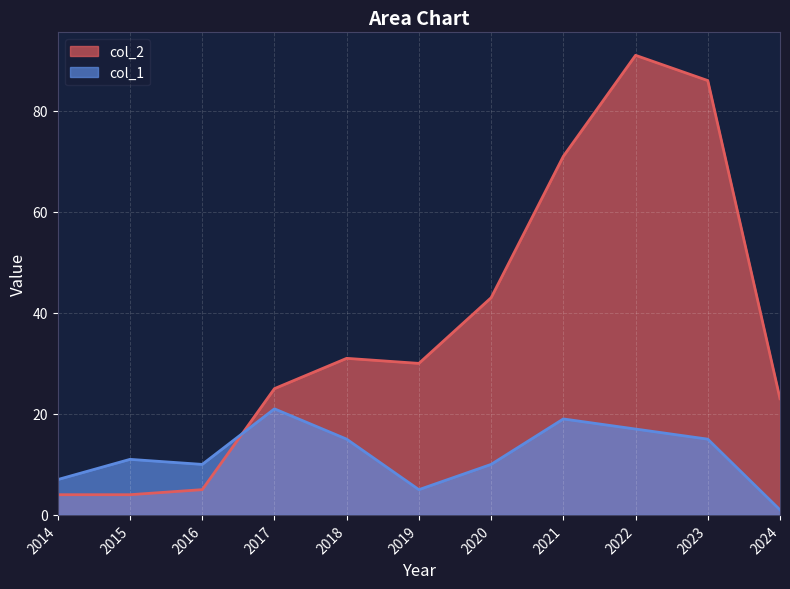

Reading left to right, transcribe all the data shown in this chart.

col_2: 4	4	5	25	31	30	43	71	91	86	23
col_1: 7	11	10	21	15	5	10	19	17	15	1